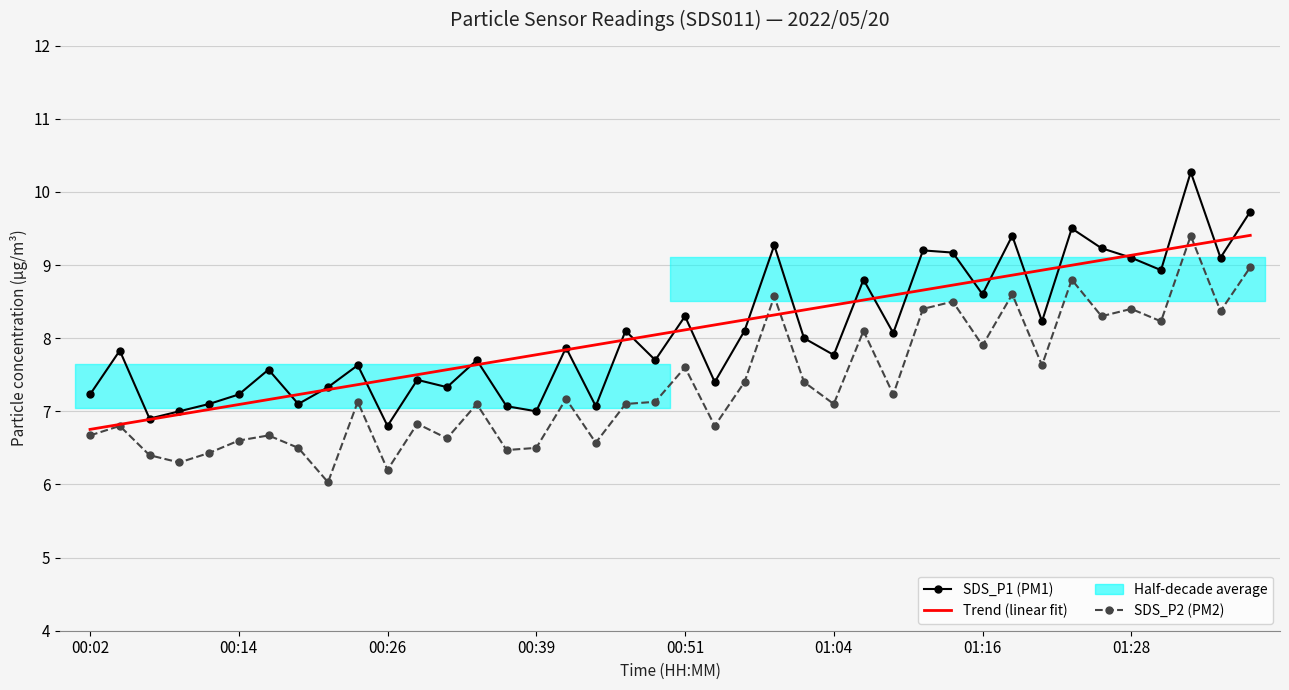

How many lines are shown in the chart?

3